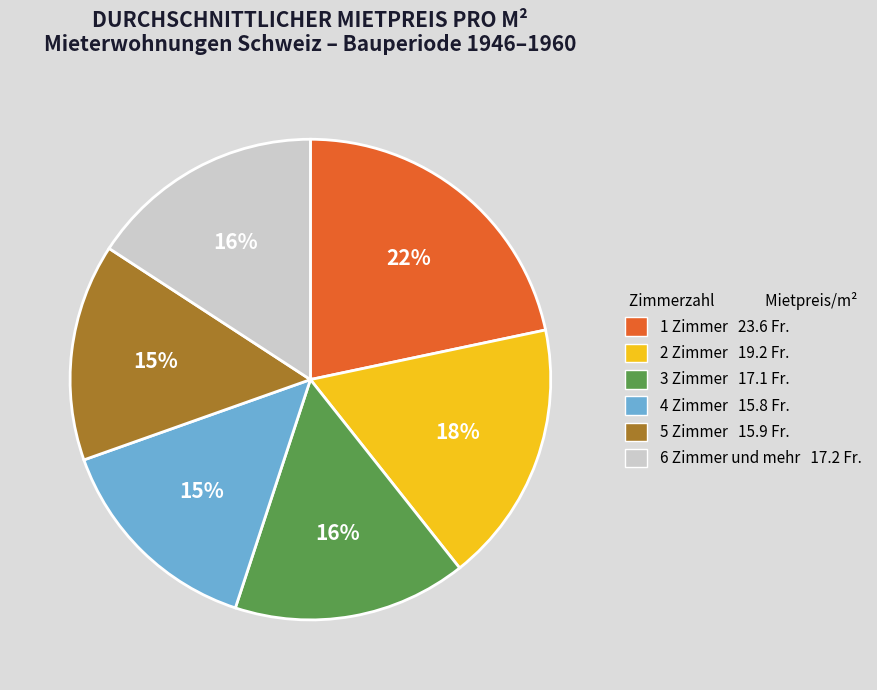

To the nearest percent, what is the difference between the largest and smallest slice percentages?

7%